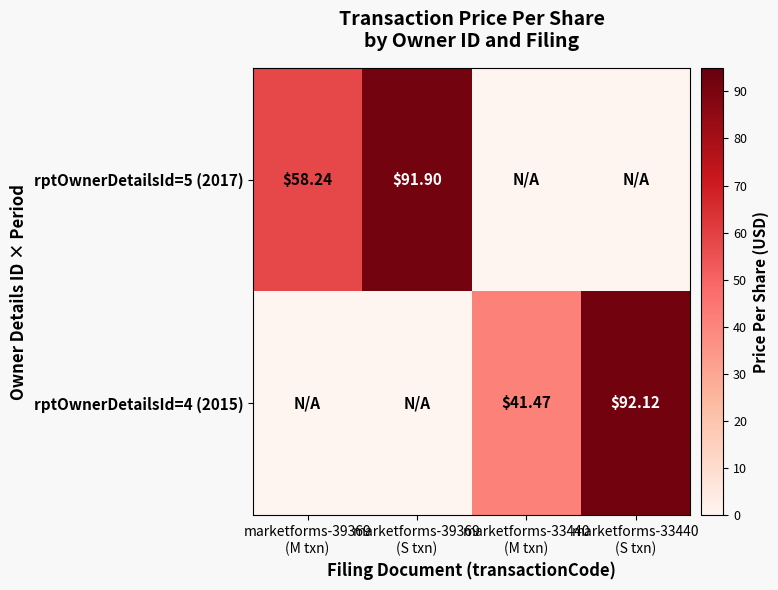

Rank the categories by rptOwnerDetailsId=5 (2017) value from highest to lowest.

marketforms-39369 (S txn), marketforms-39369 (M txn), marketforms-33440 (M txn), marketforms-33440 (S txn)